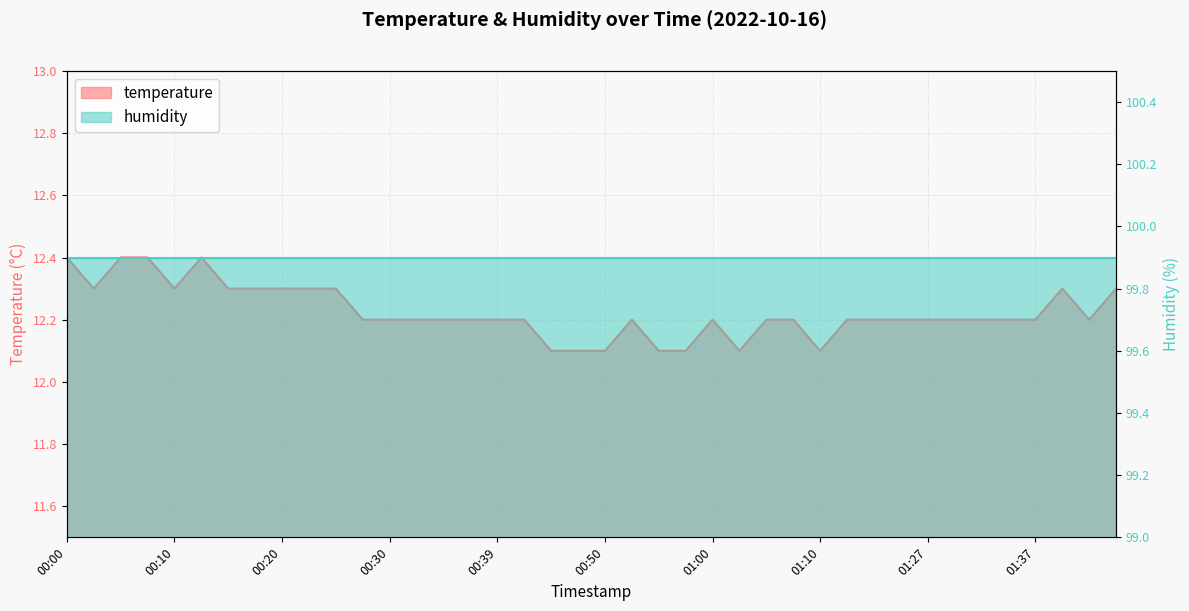

At which category does the chart reach its minimum across all series?

00:44